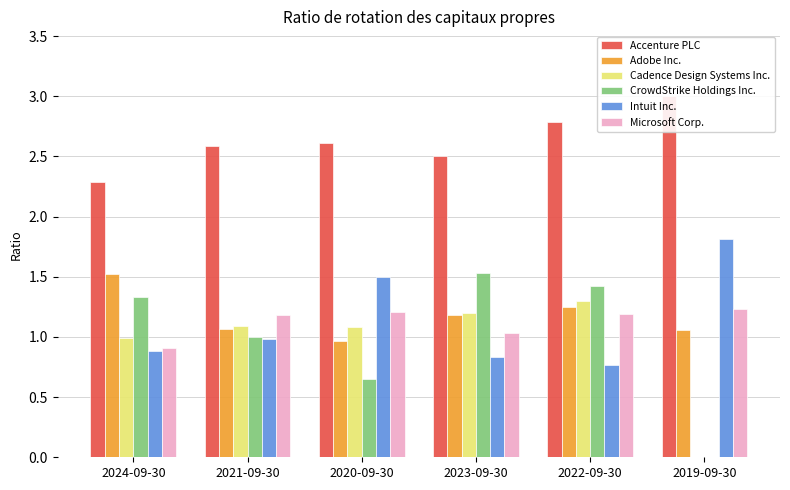

Rank the series at 2024-09-30 from highest to lowest value.

Accenture PLC, Adobe Inc., CrowdStrike Holdings Inc., Cadence Design Systems Inc., Microsoft Corp., Intuit Inc.